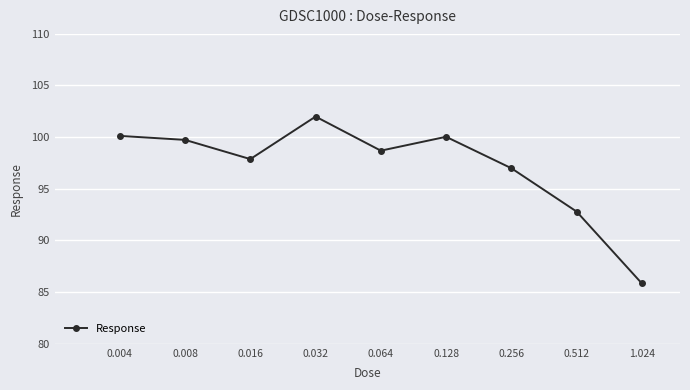

What is the greatest value displayed?

102.0